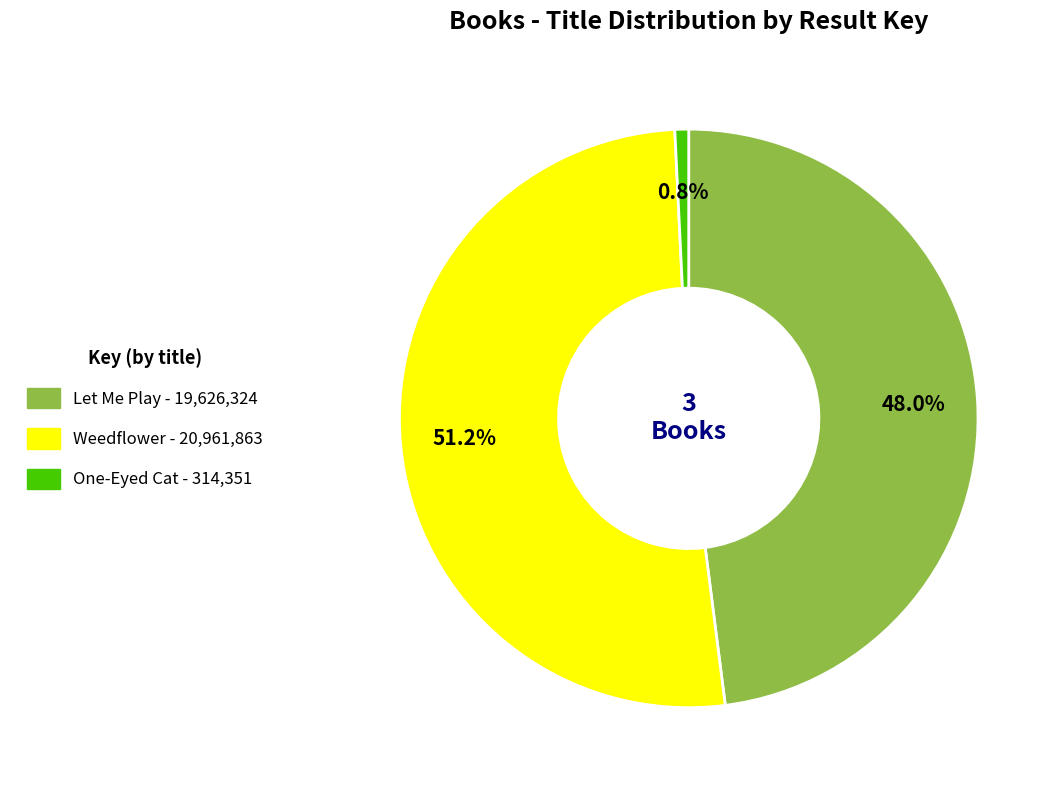

How many segments does this pie chart have?

3